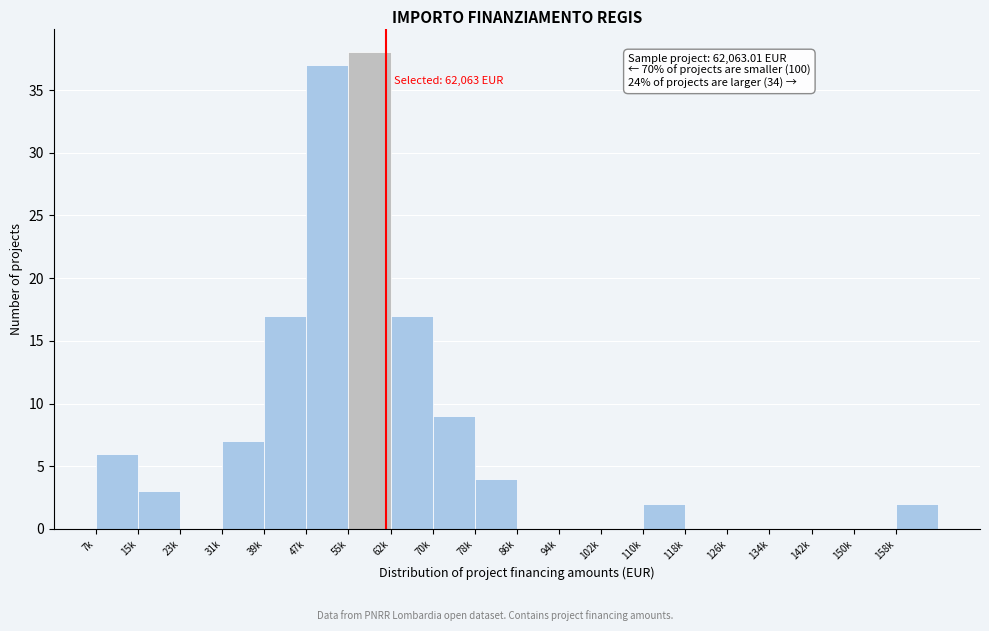

Reading left to right, what are all the values shown in this chart?

7k=6	15k=3	23k=0	31k=7	39k=17	47k=37	55k=38	62k=17	70k=9	78k=4	86k=0	94k=0	102k=0	110k=2	118k=0	126k=0	134k=0	142k=0	150k=0	158k=2